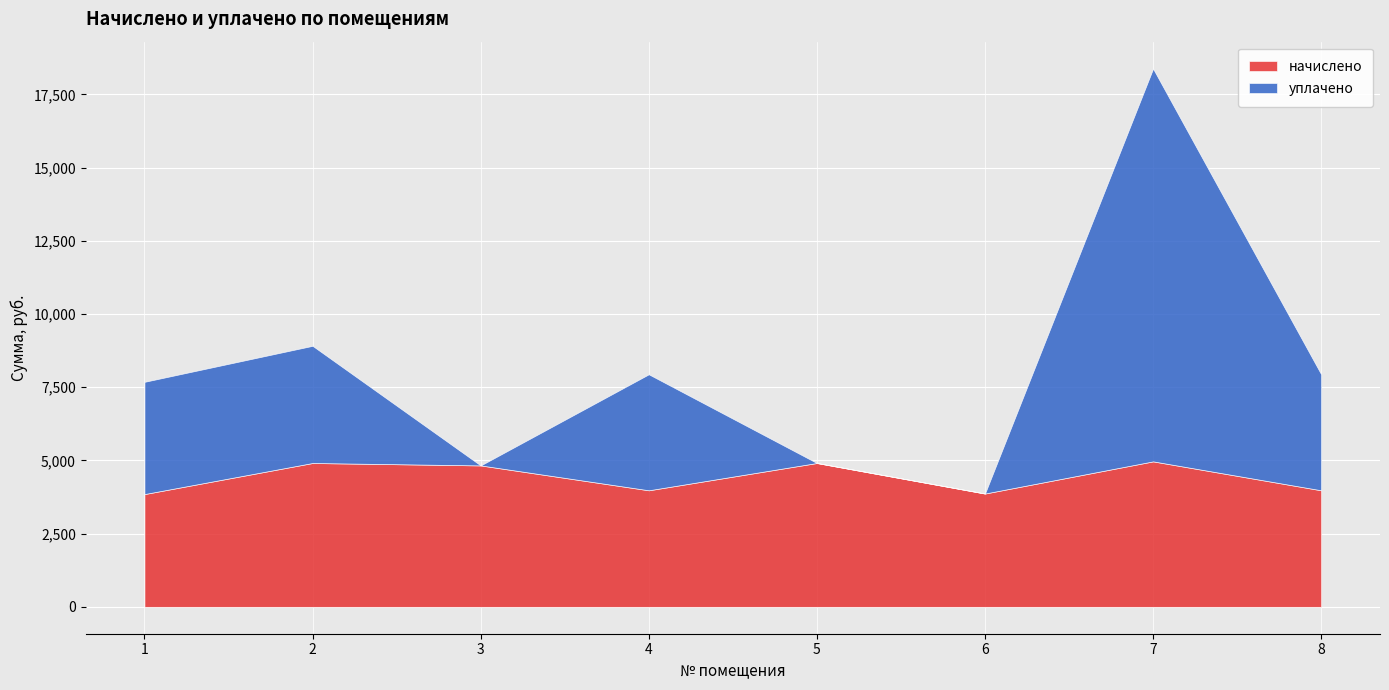

Reading left to right, list all the values displayed in this chart.

начислено: 1=3850.6	2=4912.5	3=4829.4	4=3979.9	5=4912.5	6=3869.0	7=4967.9	8=3979.9
уплачено: 1=3834.3	2=4002.9	3=0.0	4=3963.1	5=0.0	6=0.0	7=13417.0	8=3963.1